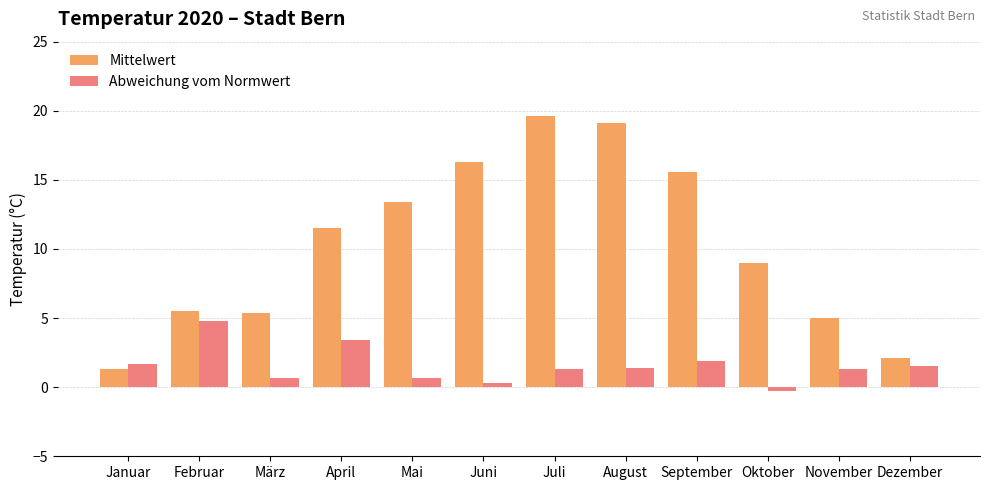

List the series in order of their overall mean, highest first.

Mittelwert, Abweichung vom Normwert